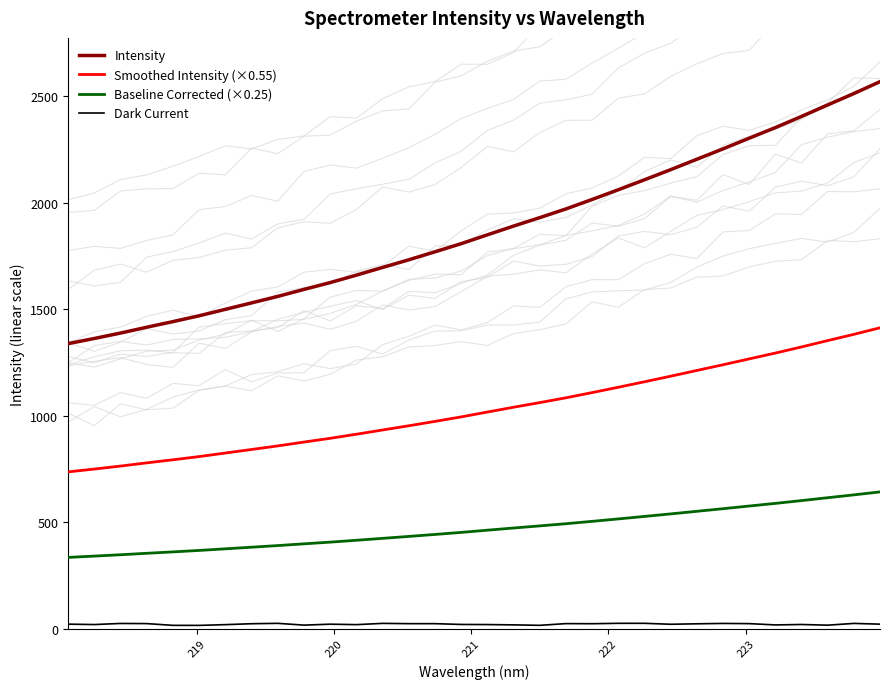

How many values in the Baseline Corrected (×0.25) series exceed 462?

16